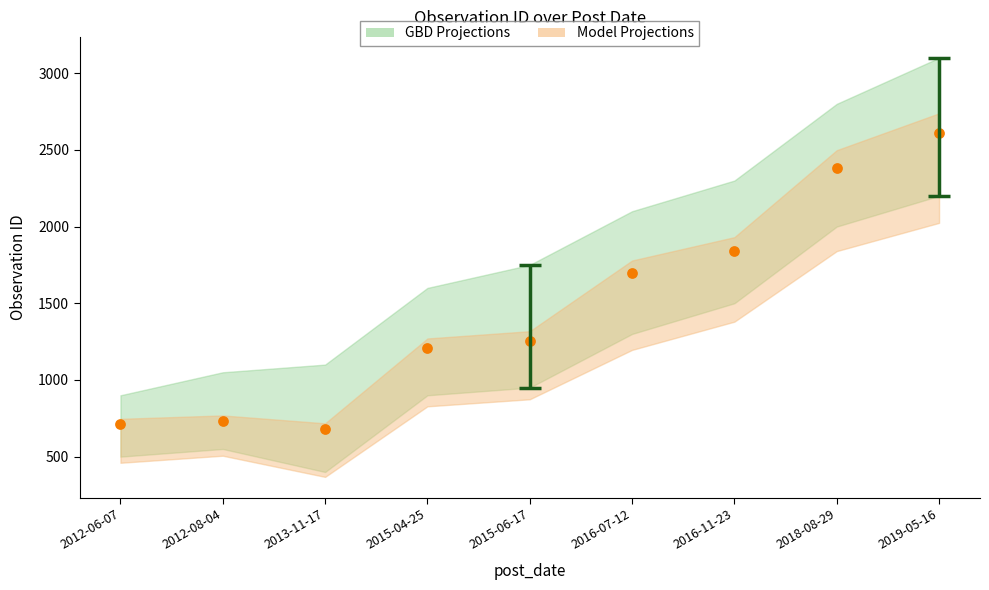

What is the average Y value?

1457